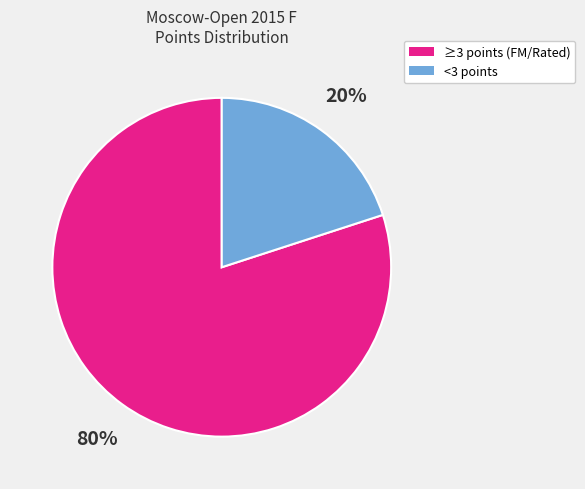

To the nearest percent, what is the difference between the largest and smallest slice percentages?

60%